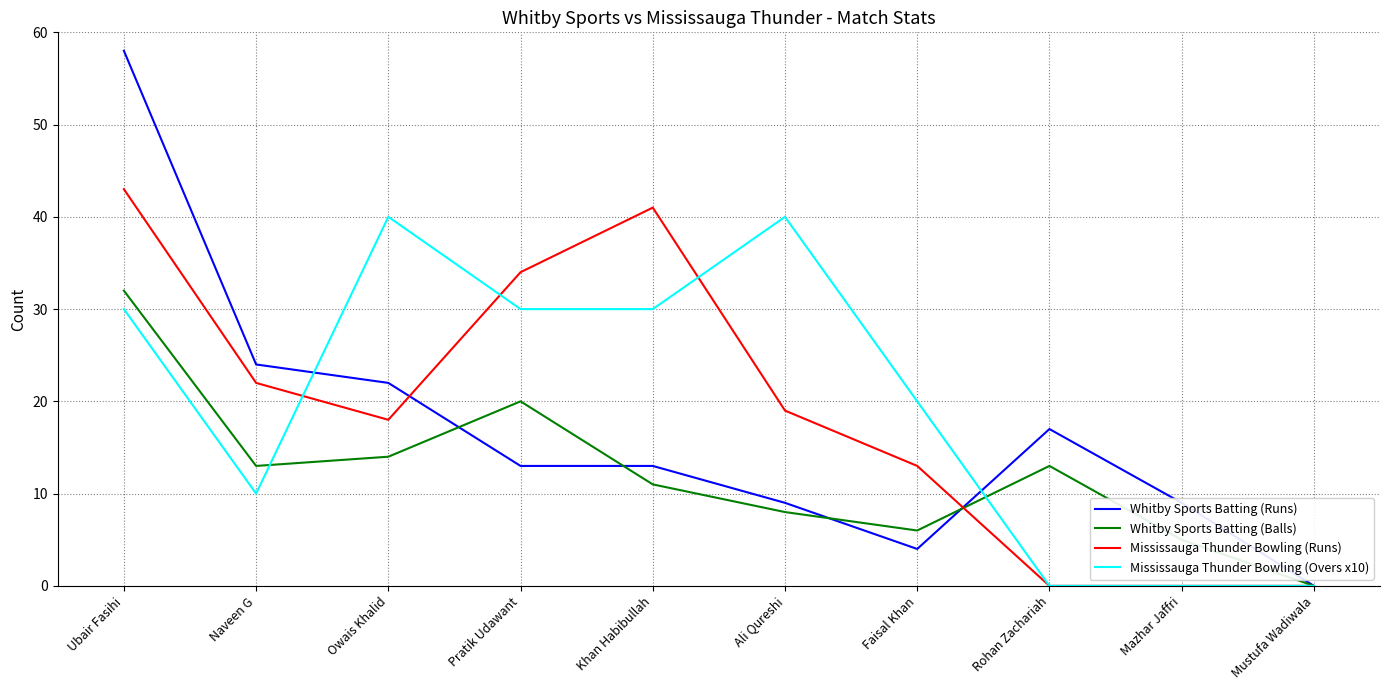

Reading left to right, list all the values displayed in this chart.

Whitby Sports Batting (Runs): Ubair Fasihi=58	Naveen G=24	Owais Khalid=22	Pratik Udawant=13	Khan Habibullah=13	Ali Qureshi=9	Faisal Khan=4	Rohan Zachariah=17	Mazhar Jaffri=9	Mustufa Wadiwala=0
Whitby Sports Batting (Balls): Ubair Fasihi=32	Naveen G=13	Owais Khalid=14	Pratik Udawant=20	Khan Habibullah=11	Ali Qureshi=8	Faisal Khan=6	Rohan Zachariah=13	Mazhar Jaffri=5	Mustufa Wadiwala=0
Mississauga Thunder Bowling (Runs): Ubair Fasihi=43	Naveen G=22	Owais Khalid=18	Pratik Udawant=34	Khan Habibullah=41	Ali Qureshi=19	Faisal Khan=13	Rohan Zachariah=0	Mazhar Jaffri=0	Mustufa Wadiwala=0
Mississauga Thunder Bowling (Overs x10): Ubair Fasihi=30	Naveen G=10	Owais Khalid=40	Pratik Udawant=30	Khan Habibullah=30	Ali Qureshi=40	Faisal Khan=20	Rohan Zachariah=0	Mazhar Jaffri=0	Mustufa Wadiwala=0